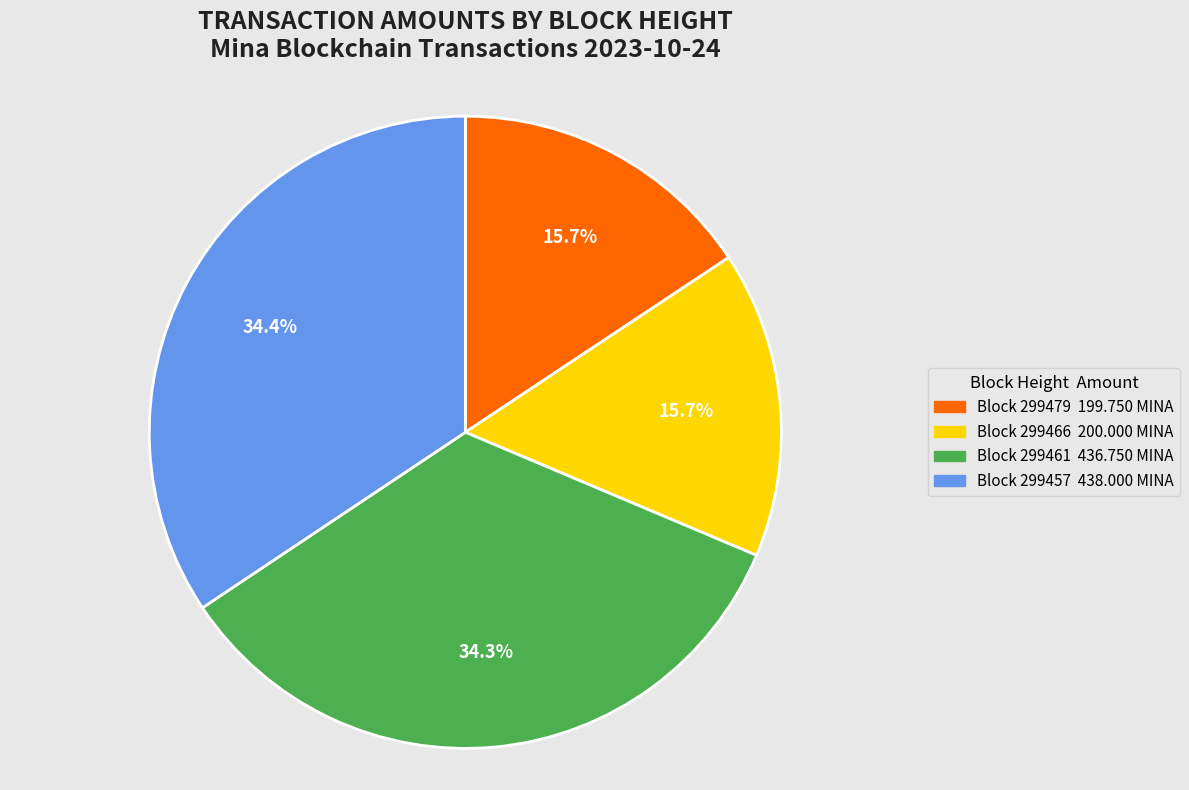

Is there a majority slice in this chart?

No